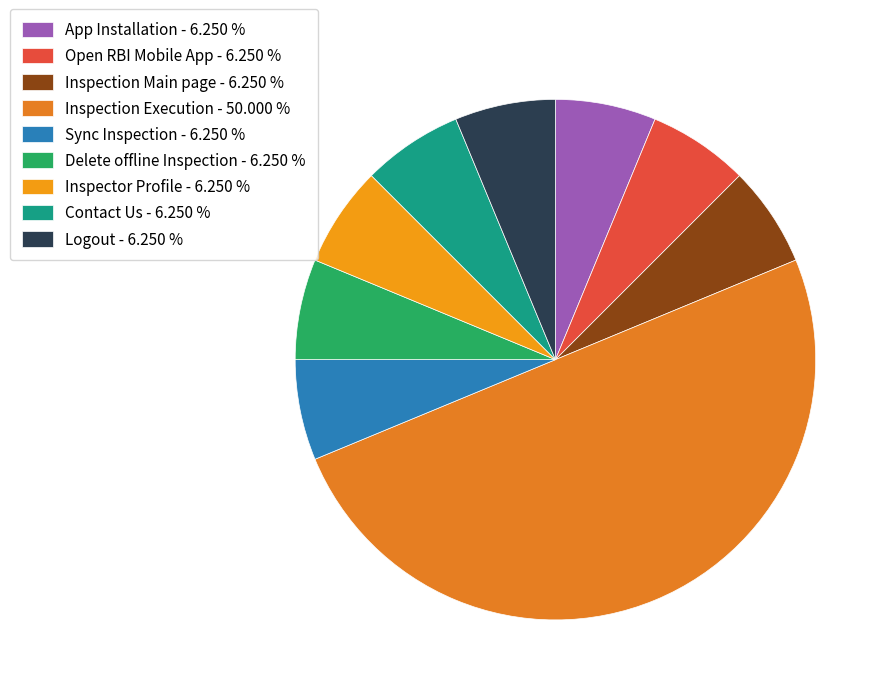

Count the number of slices in the pie.

9